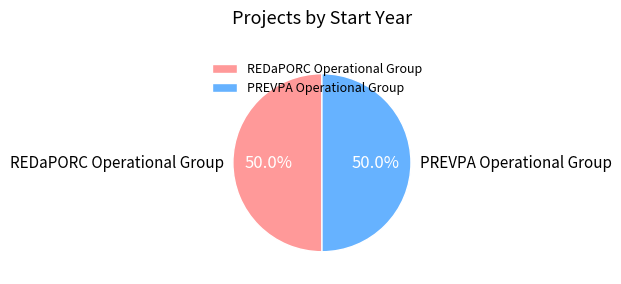

The REDaPORC Operational Group slice represents 50% of the pie. True or false?

True